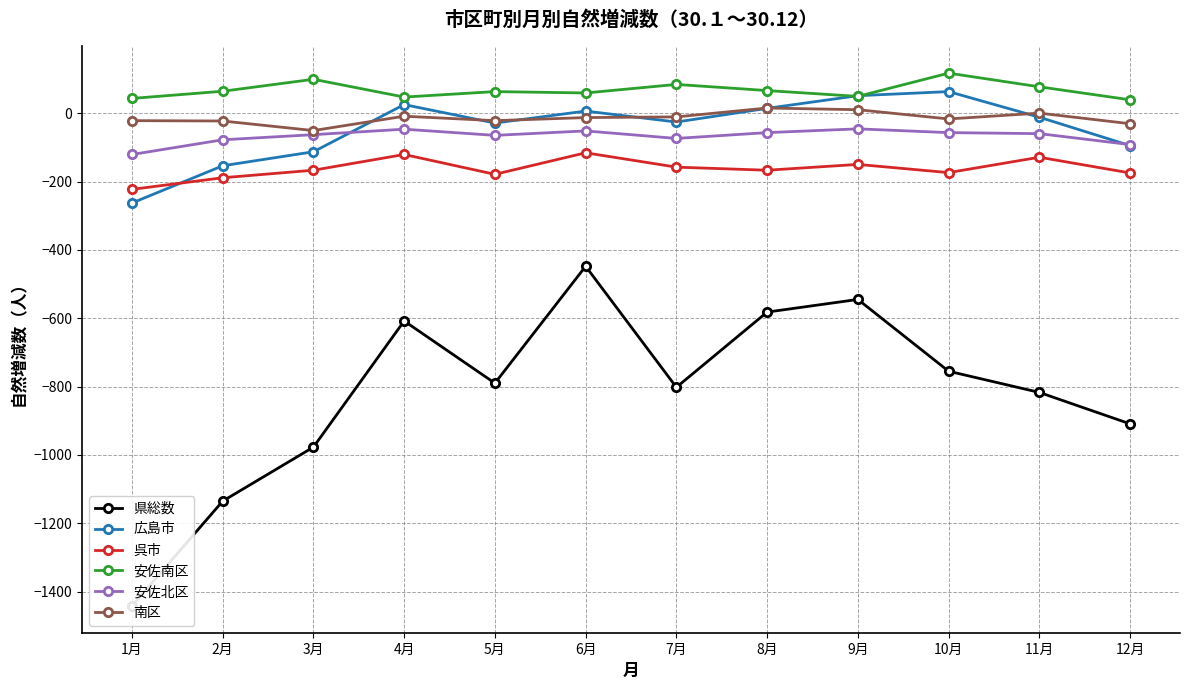

What is the total value across all series at 3月?

-1272